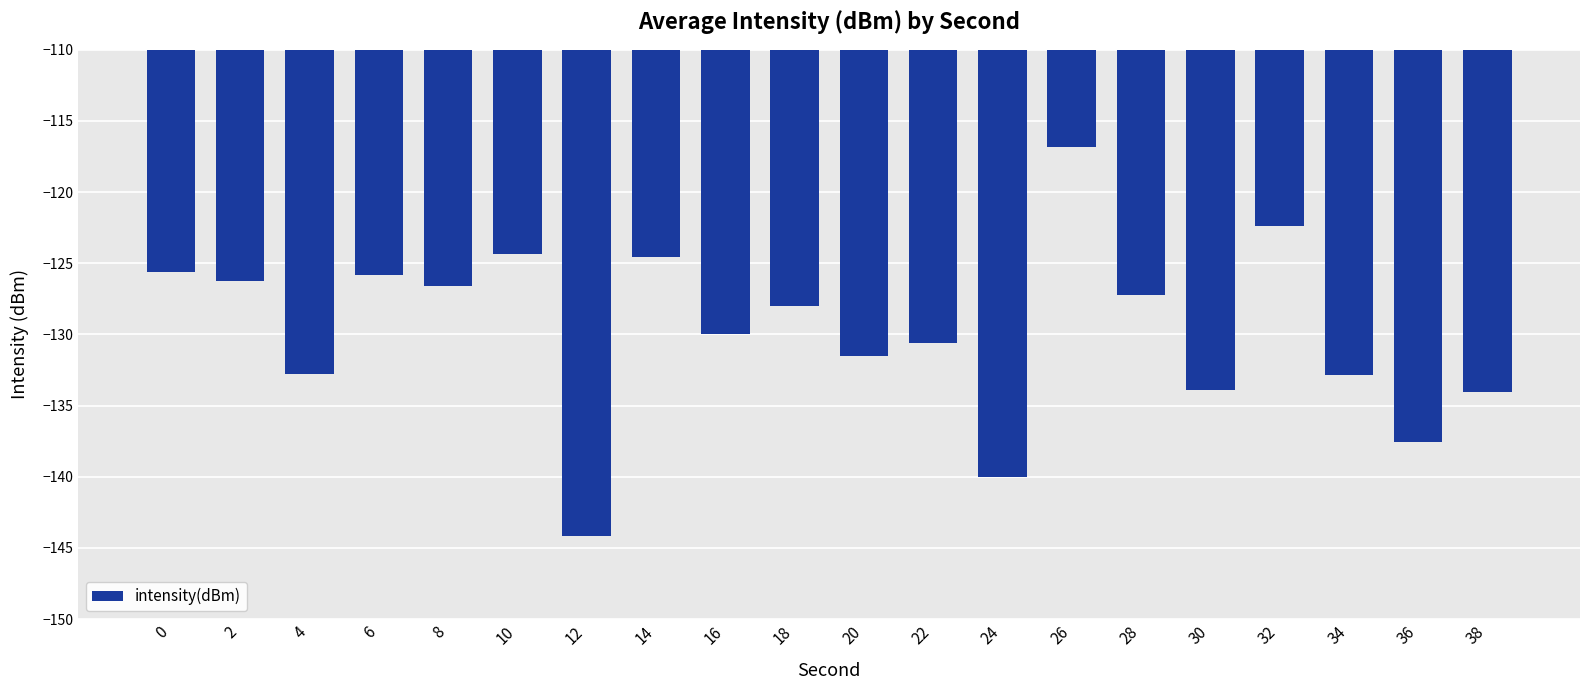

The value at 30 is -204.6. True or false?

False